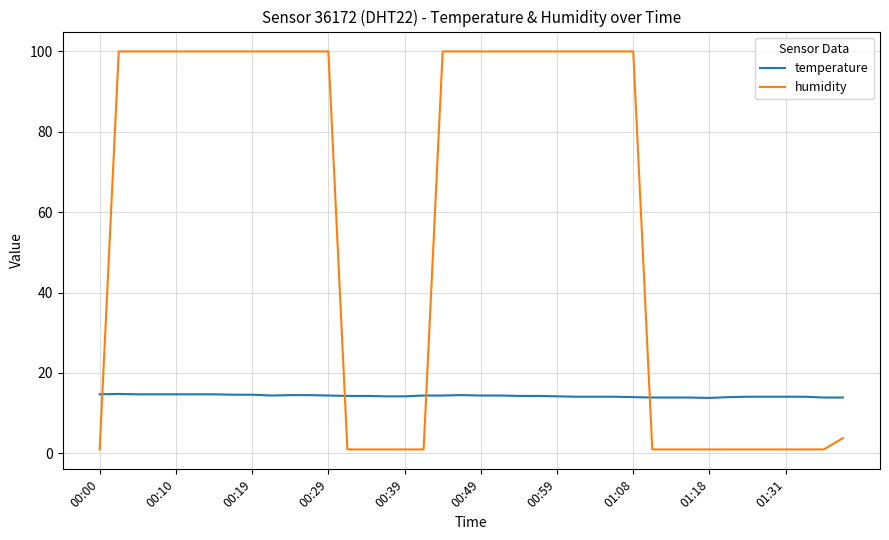

What are all the series names shown in the legend?

temperature, humidity